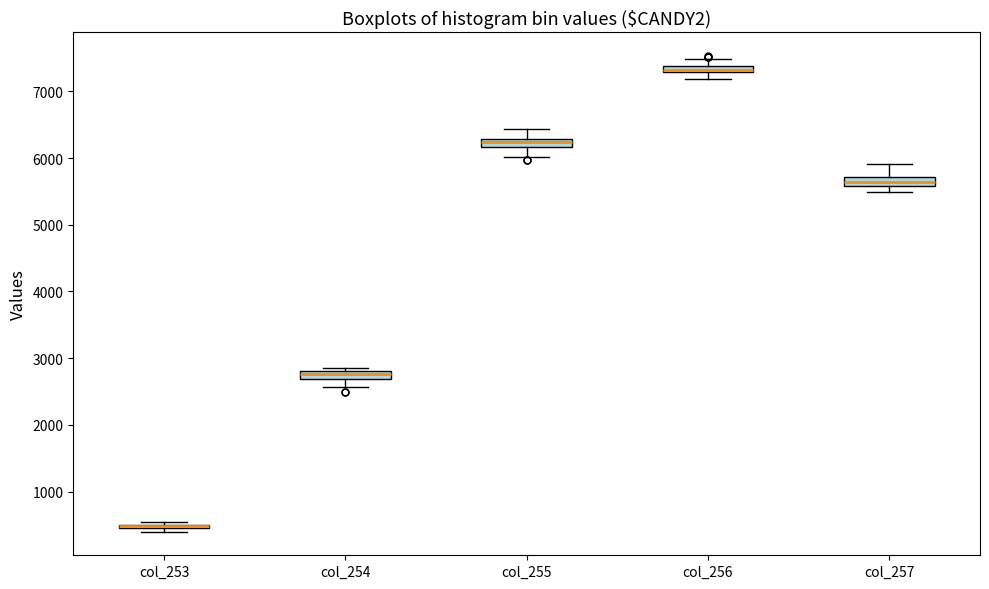

Where is the upper edge of the box for col_255 on the y-axis? The values are not printed on the chart, so give them approximately, as read against the axis.

6300